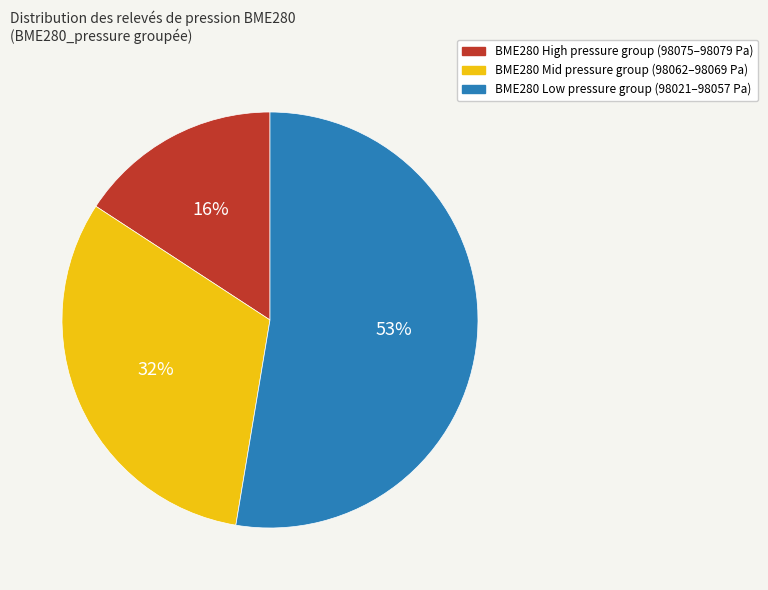

To the nearest percent, what is the average slice percentage?

33%